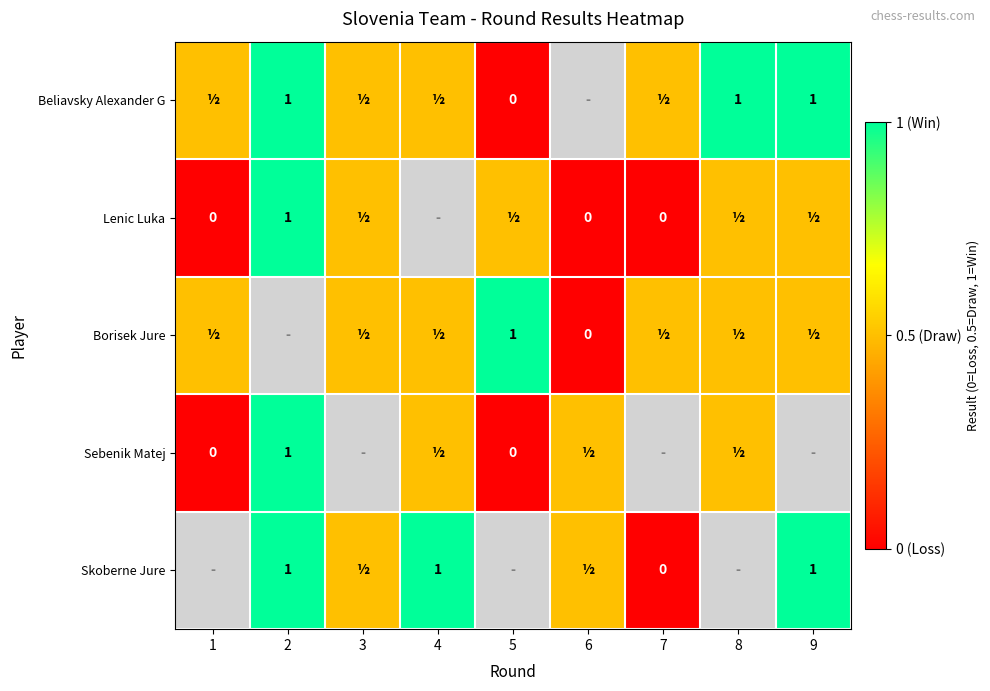

The Skoberne Jure series shows 1.0 at 4. True or false?

True